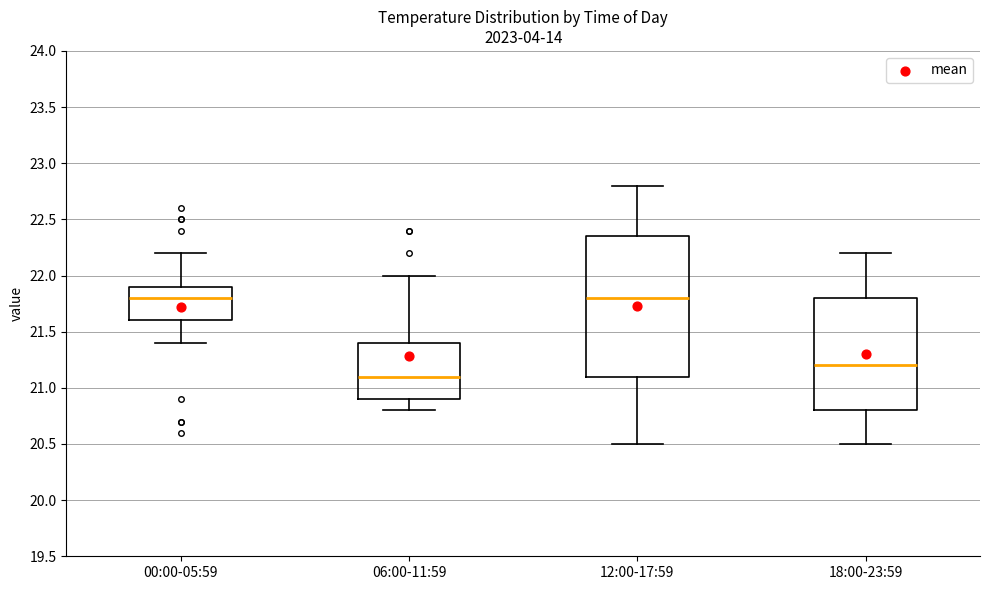

Reading left to right, read every box against the y-axis: the position of its median line, the range the box covers, and the ends of its whiskers. The values are not printed on the chart, so give them approximately, as read against the axis.

00:00-05:59: median 21.80, box 21.60 to 21.90, whiskers 21.40 to 22.20
06:00-11:59: median 21.10, box 20.90 to 21.40, whiskers 20.80 to 22.00
12:00-17:59: median 21.80, box 21.10 to 22.35, whiskers 20.50 to 22.80
18:00-23:59: median 21.20, box 20.80 to 21.80, whiskers 20.50 to 22.20